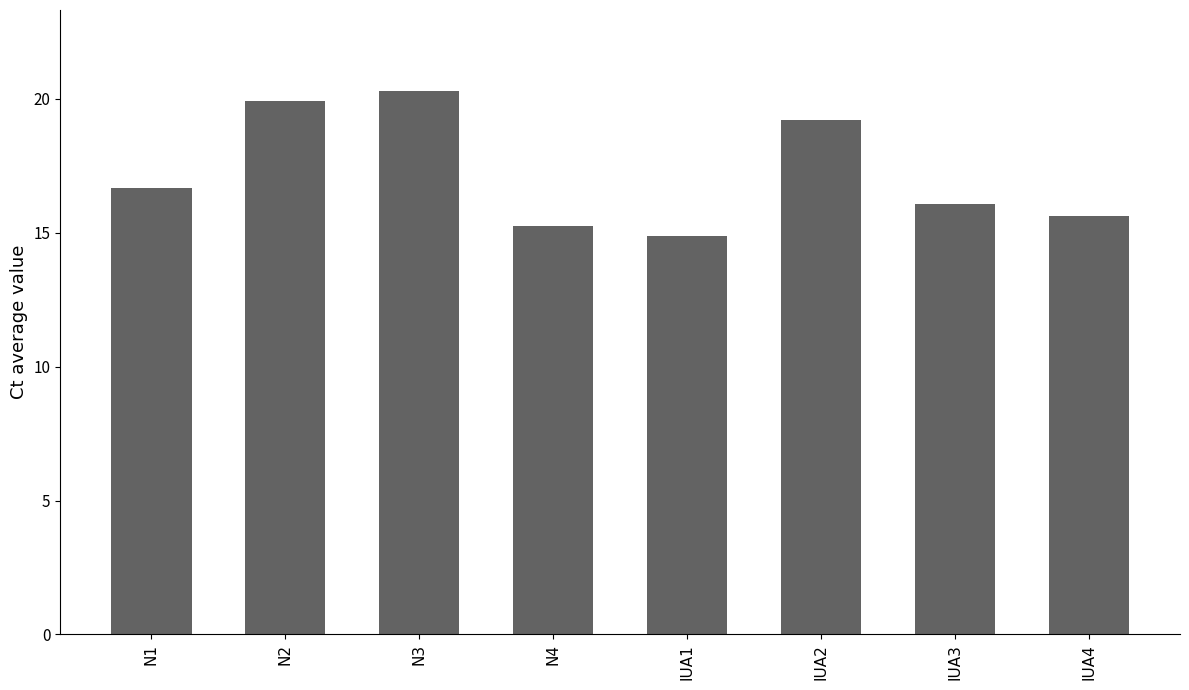

What is the greatest value displayed?

20.3